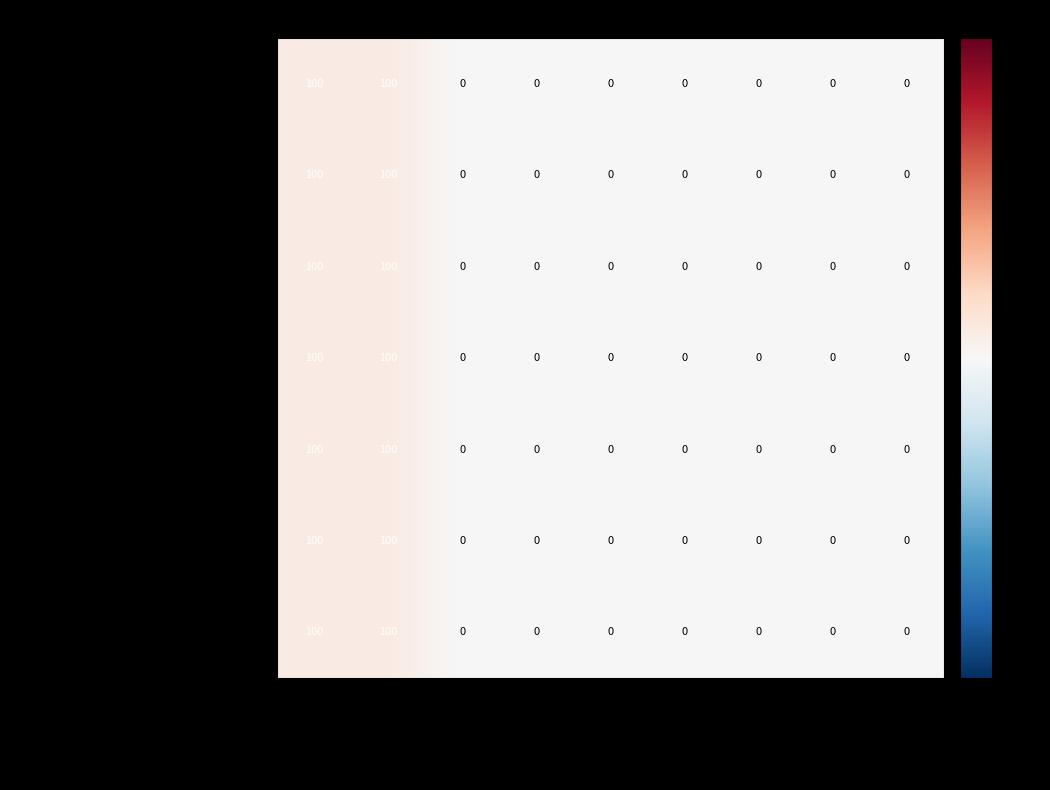

How many data points does each series have?

9